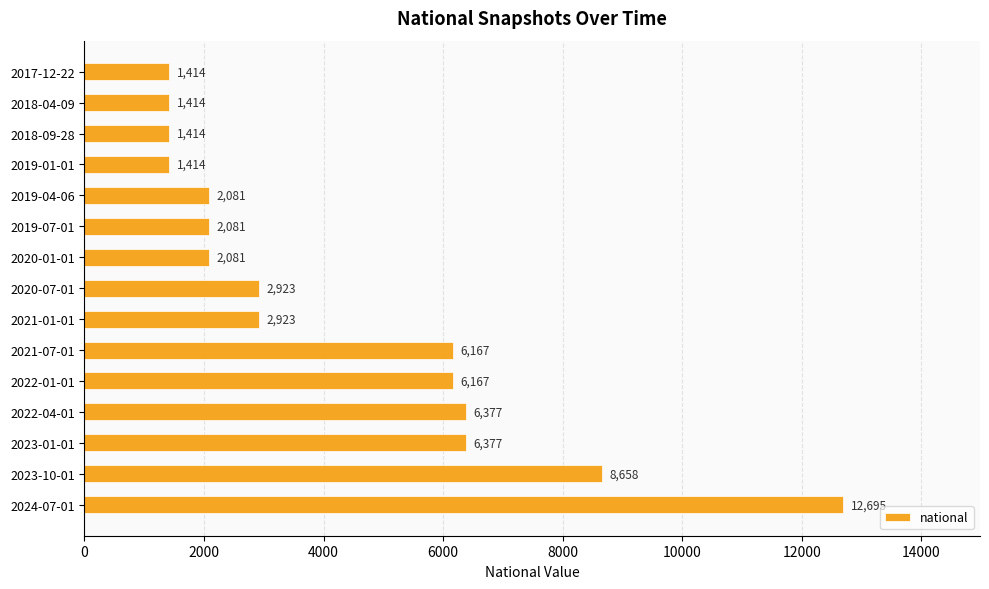

Which label corresponds to the largest value in the chart?

2024-07-01